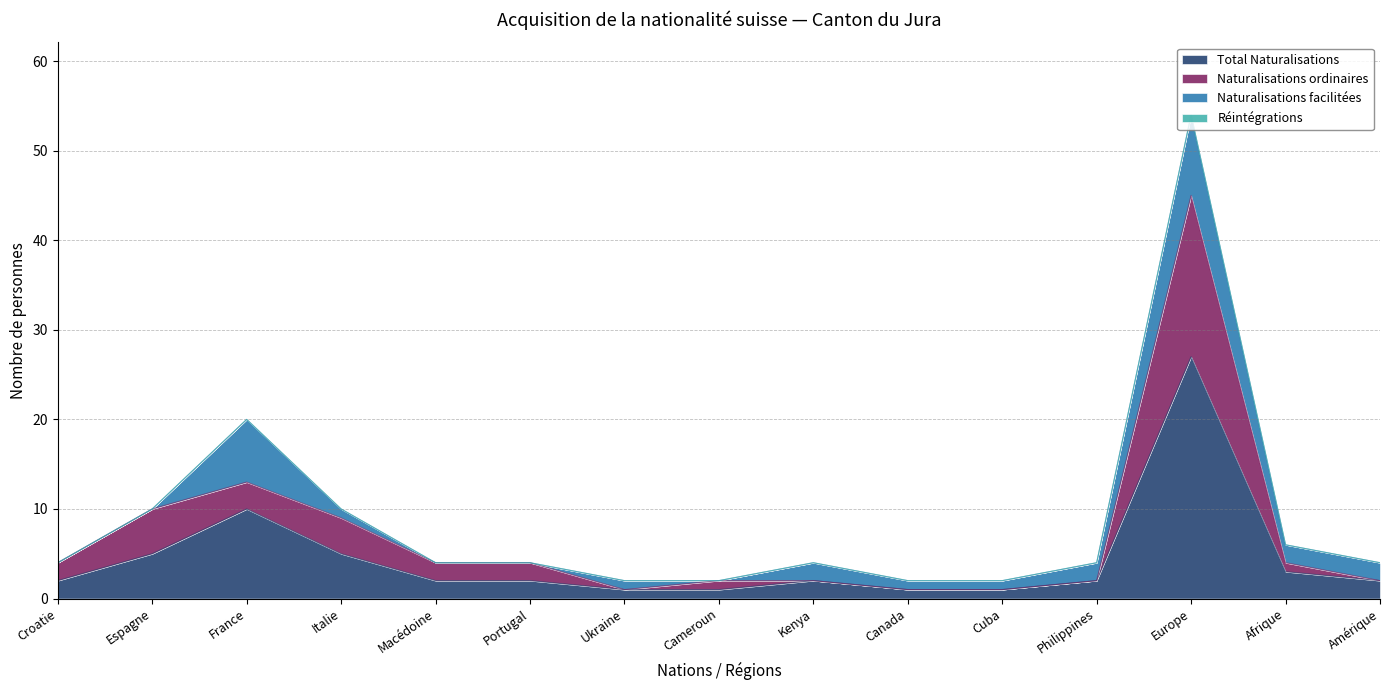

Where is Total Naturalisations nearest to the value 14?

France